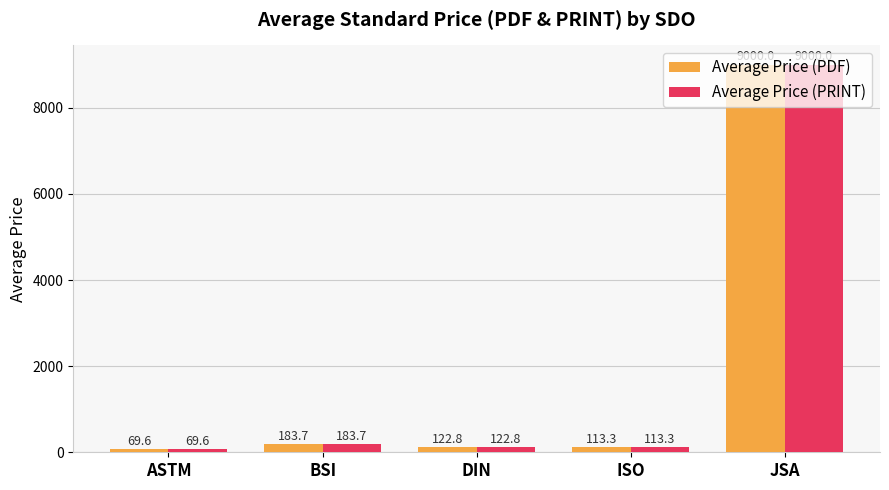

Reading left to right, transcribe all the data shown in this chart.

Average Price (PDF): ASTM=69.6	BSI=183.7	DIN=122.8	ISO=113.3	JSA=9000.0
Average Price (PRINT): ASTM=69.6	BSI=183.7	DIN=122.8	ISO=113.3	JSA=9000.0